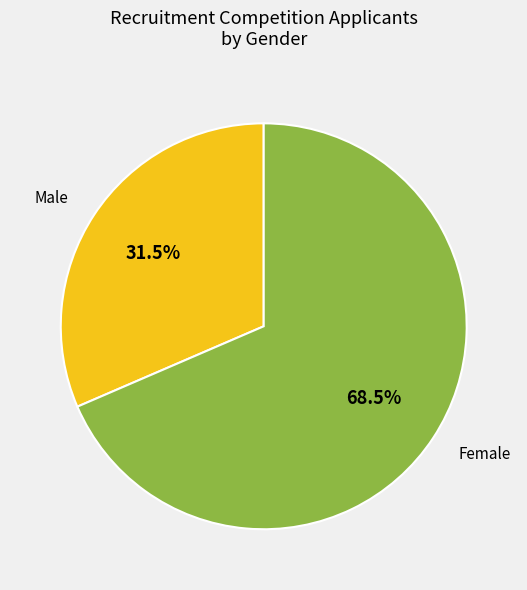

Is there any slice that represents more than half of the pie?

Yes